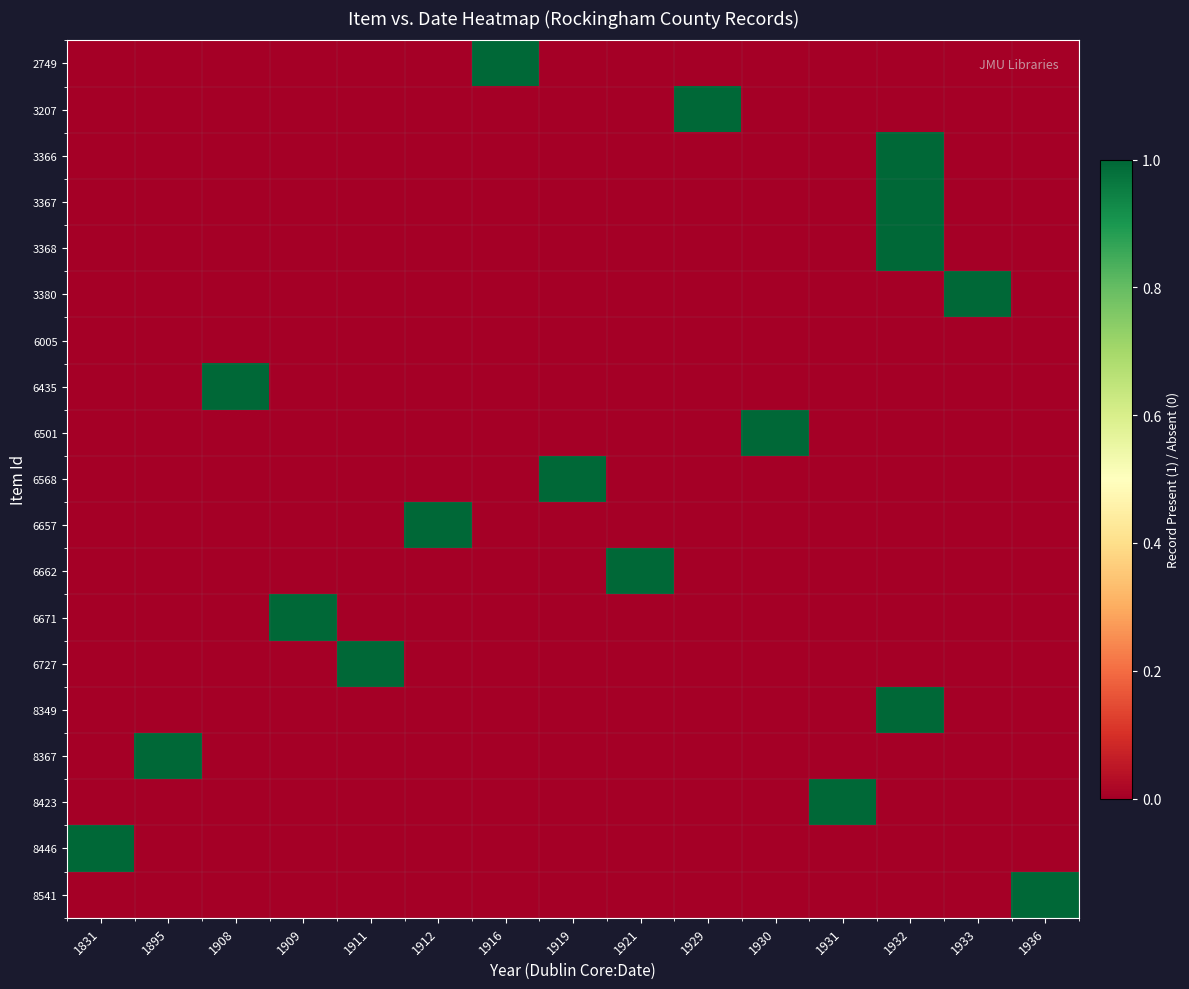

Between 1912 and 1916, which series saw the biggest shift?

2749